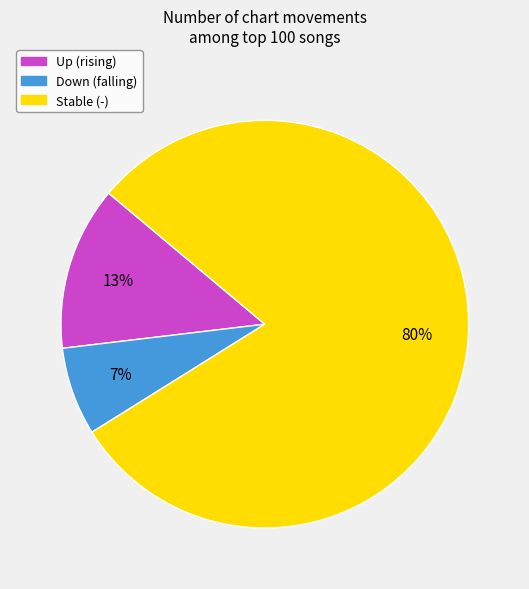

Is there a majority slice in this chart?

Yes